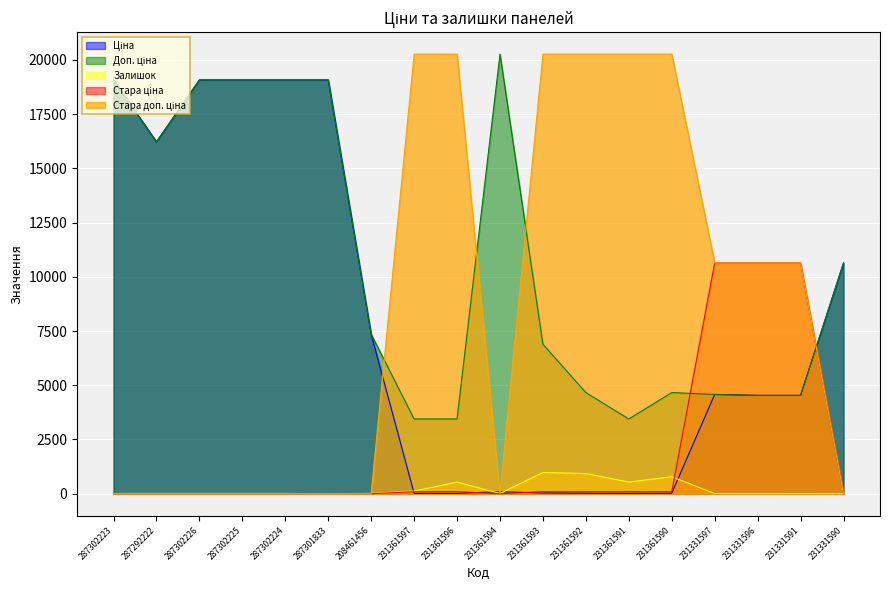

What is the sum of all Стара ціна values?

32450.2